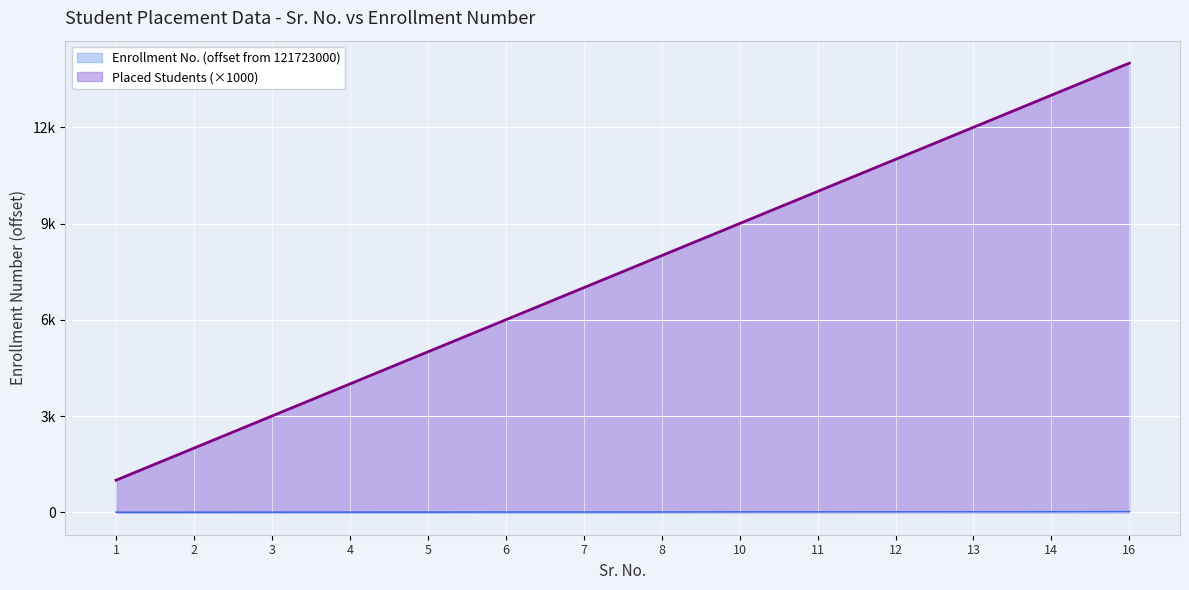

What is the lowest value of the Enrollment Number (scaled) series?

1